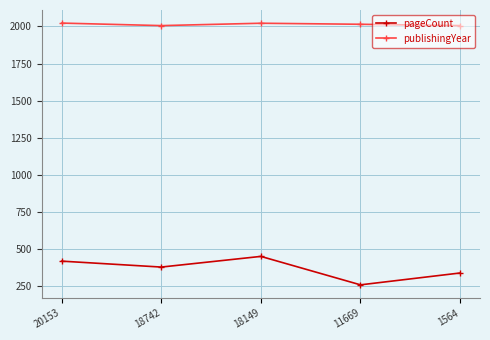

At which label does pageCount first exceed 376?

20153